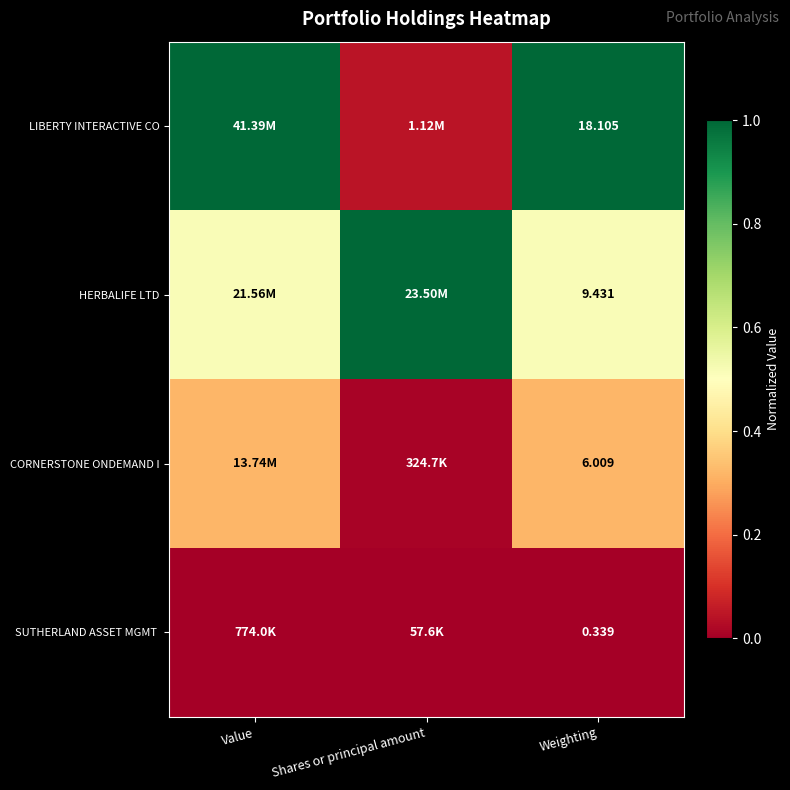

At how many categories does at least one series exceed 0?

3